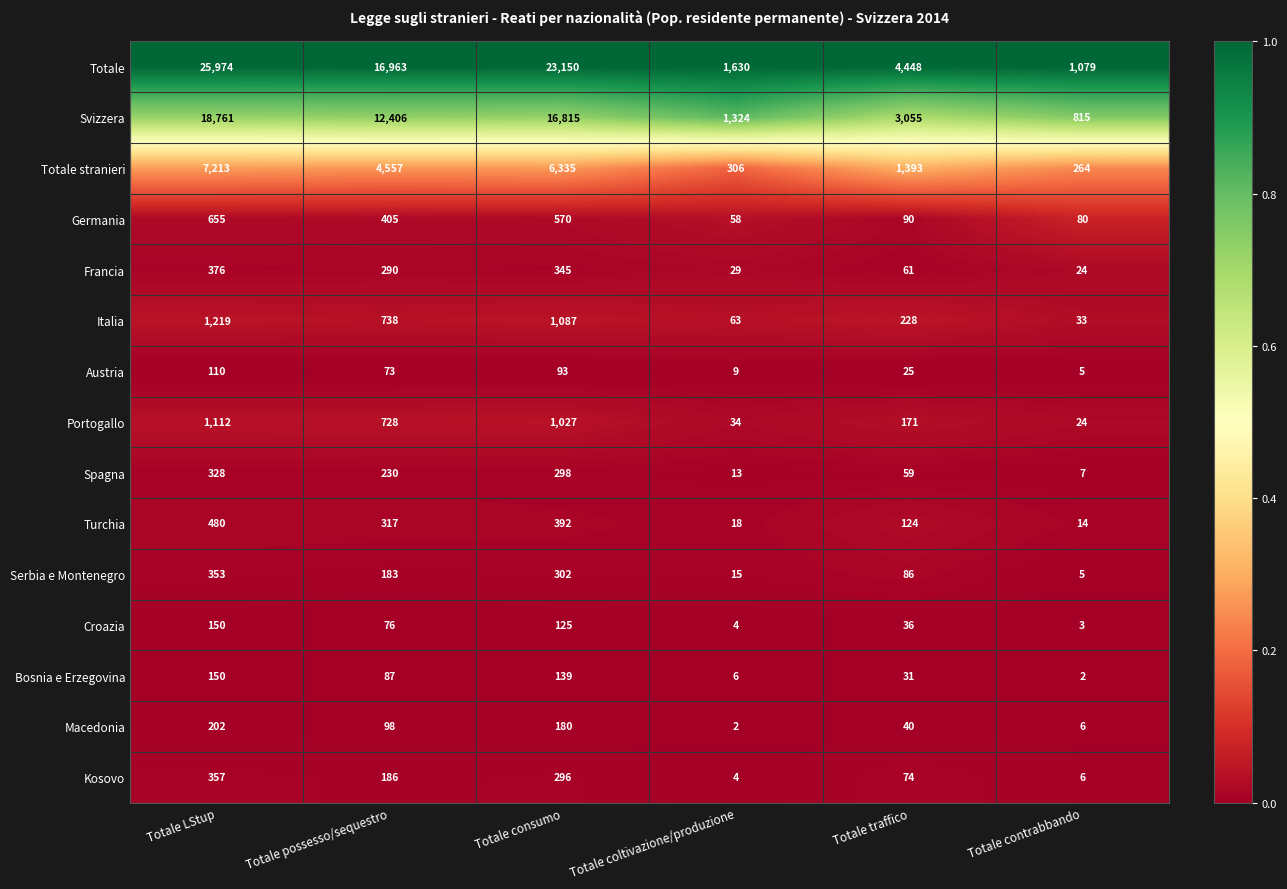

At which category does the chart reach its peak across all series?

Totale LStup